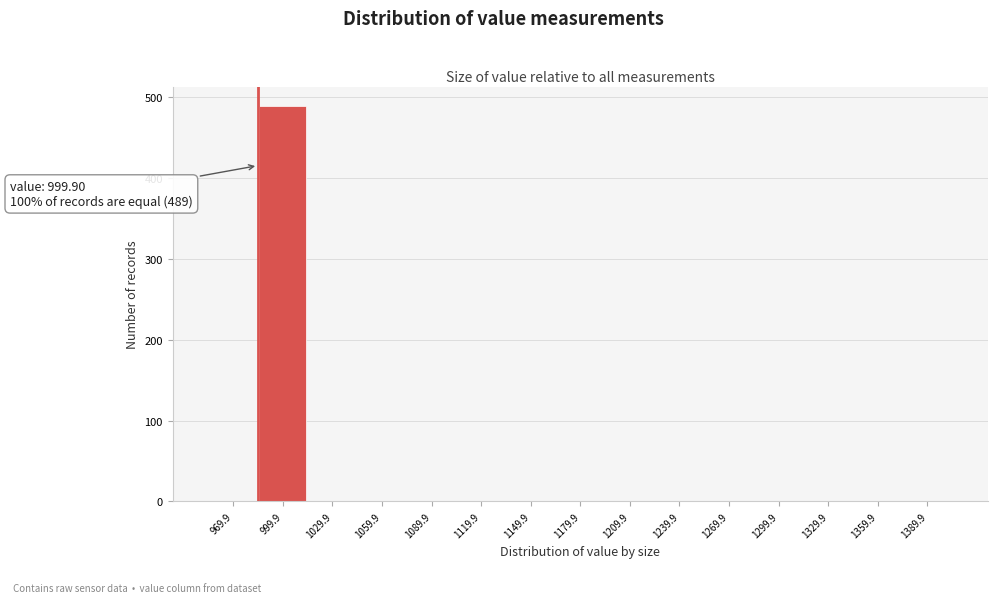

Reading left to right, transcribe all the data shown in this chart.

969.9=0	999.9=489	1029.9=0	1059.9=0	1089.9=0	1119.9=0	1149.9=0	1179.9=0	1209.9=0	1239.9=0	1269.9=0	1299.9=0	1329.9=0	1359.9=0	1389.9=0